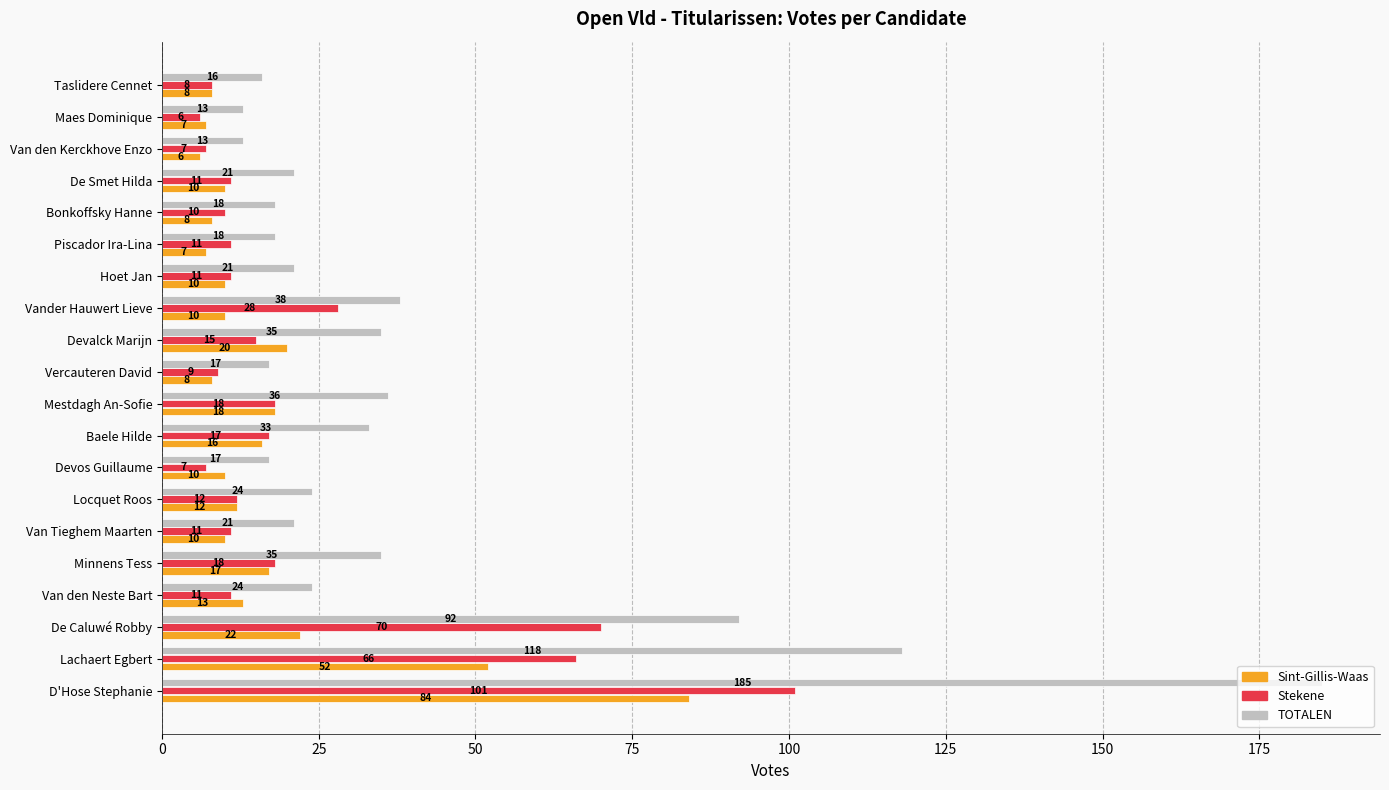

What is the lowest value of the TOTALEN series?

13